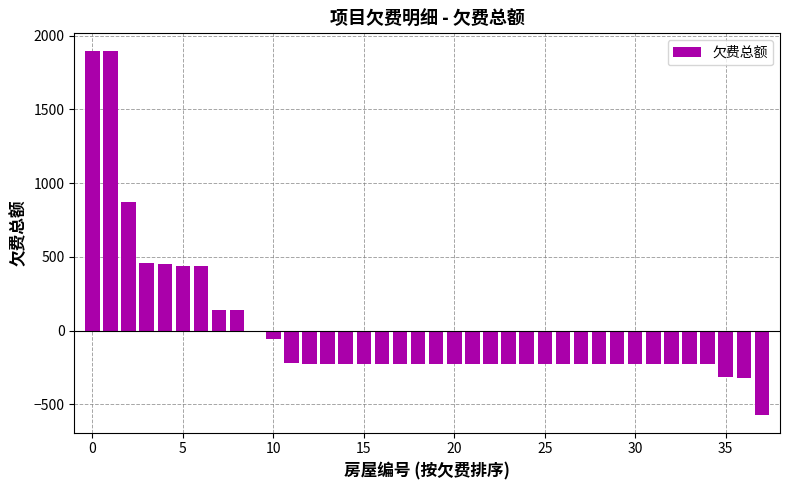

What is the minimum value shown in the chart?

-569.6